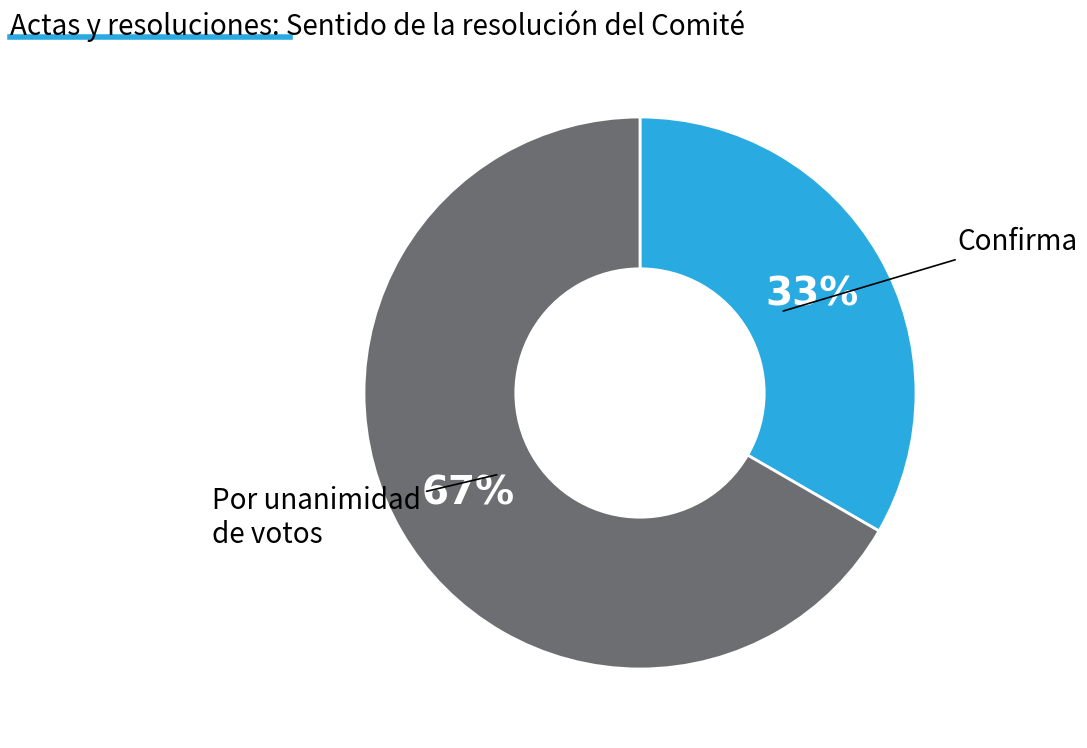

Is there a majority slice in this chart?

Yes